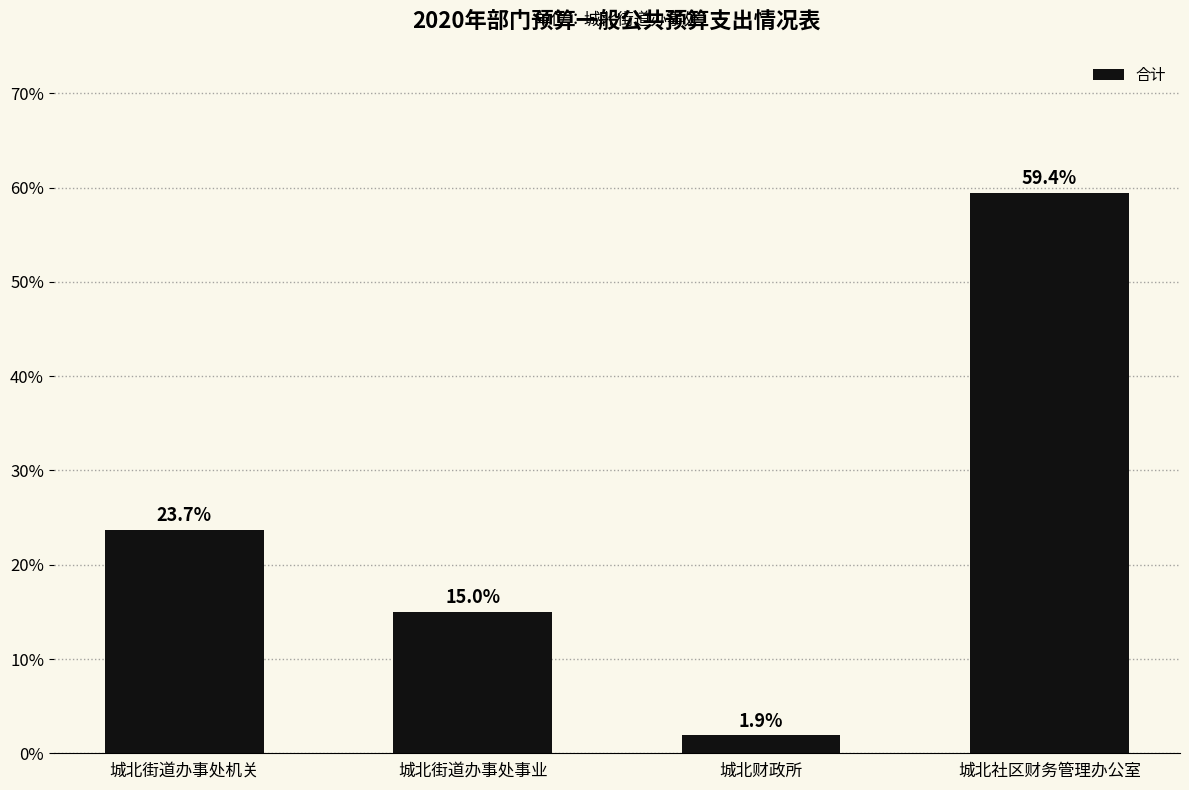

Which has a higher value, 城北街道办事处事业 or 城北街道办事处机关?

城北街道办事处机关